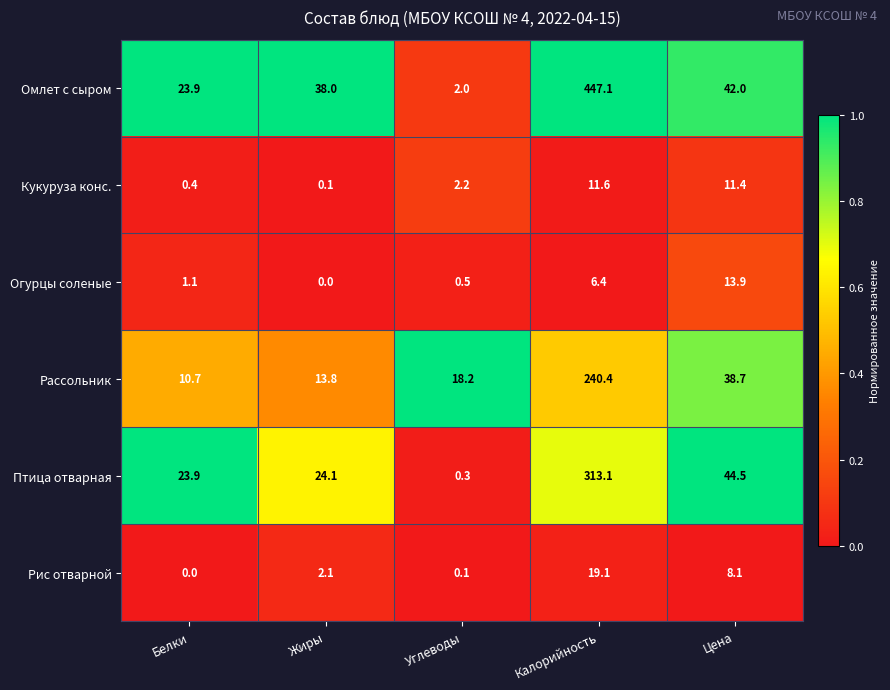

Which series changed the most between Белки and Цена?

Рассольник